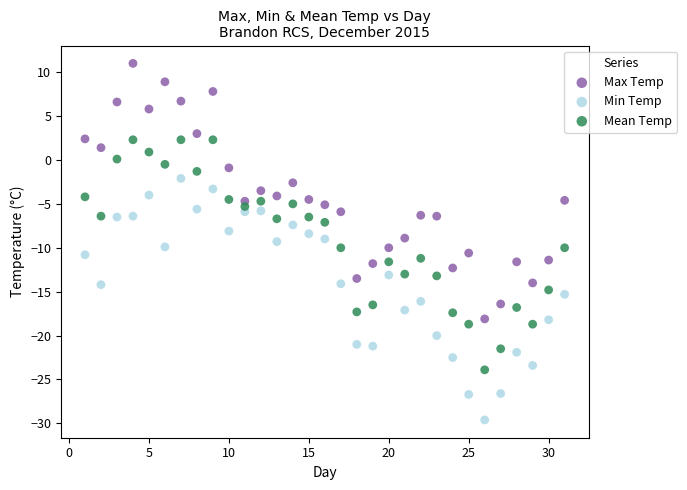

Which series contains the highest Y value?

Max Temp